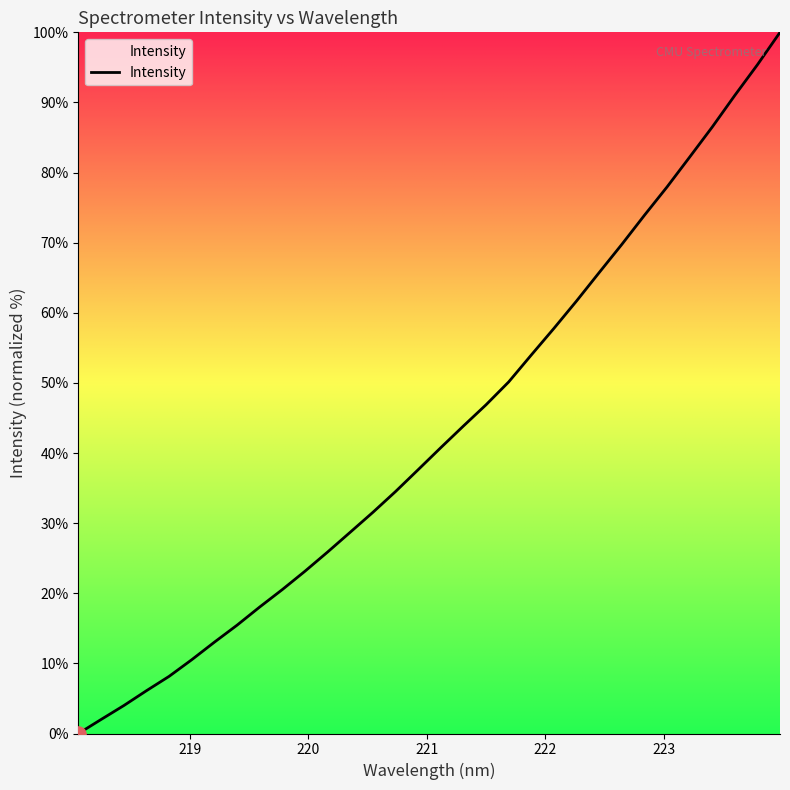

What is the difference between the maximum and minimum values?

100.0